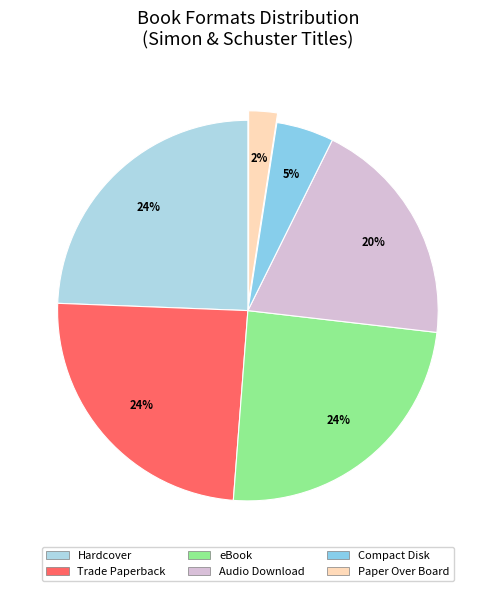

What percentage is the Hardcover slice, to the nearest percent?

24%